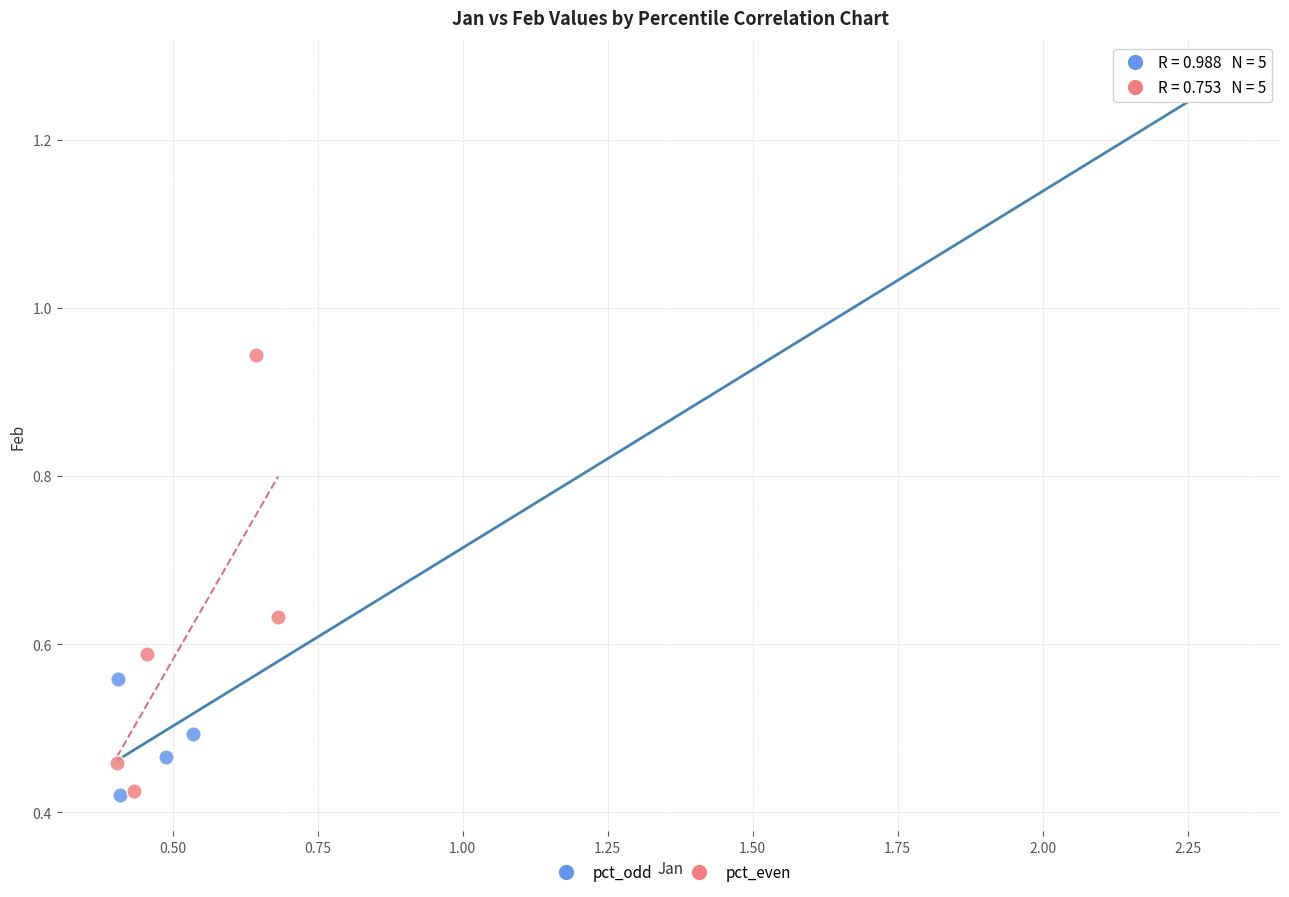

Which series reaches the maximum Y coordinate?

pct_odd